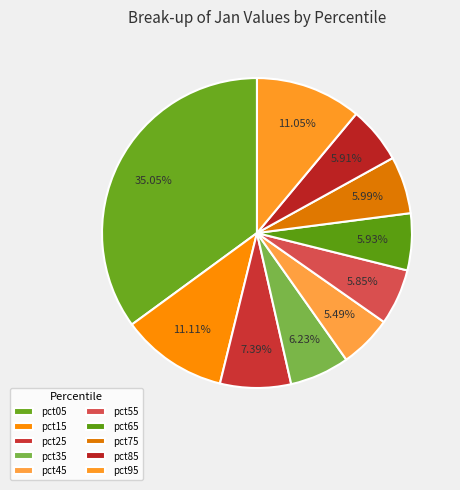

What percentage is NOT represented by pct15?

88.9%